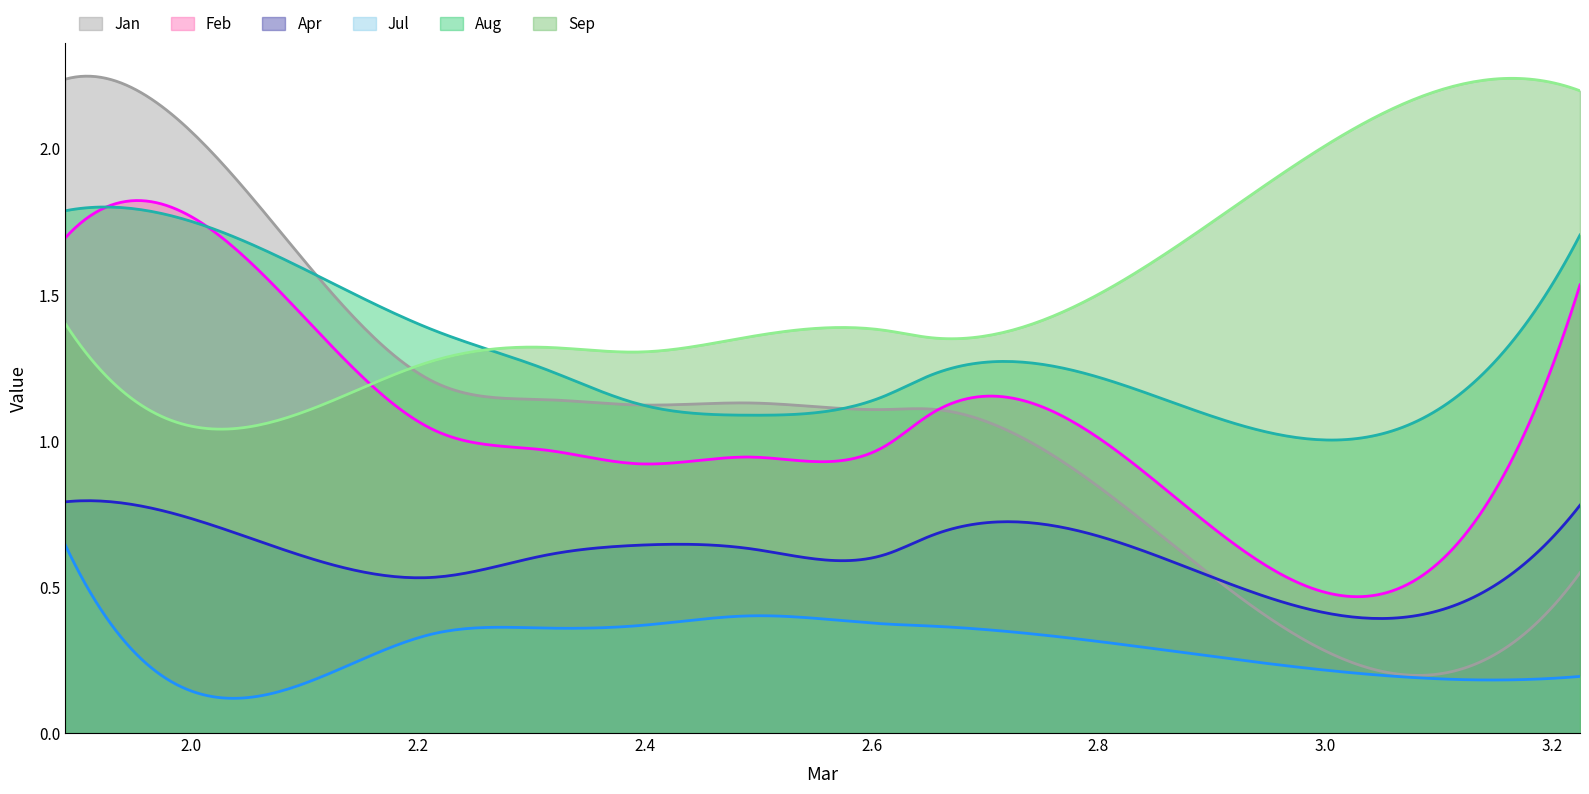

At how many categories does at least one series exceed 2?

2